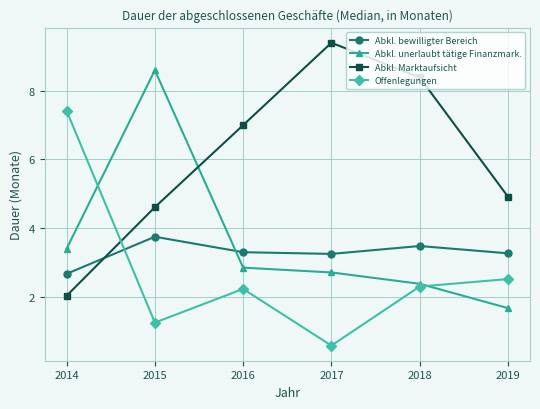

What is the difference between the highest and lowest values at 2019?

3.2